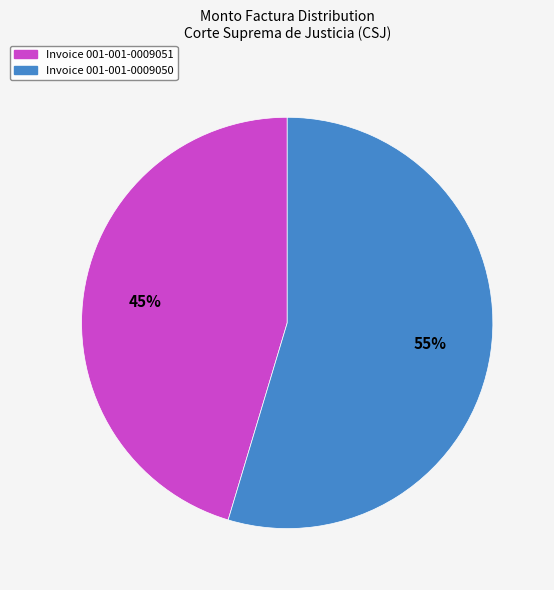

Does any single category account for the majority?

Yes